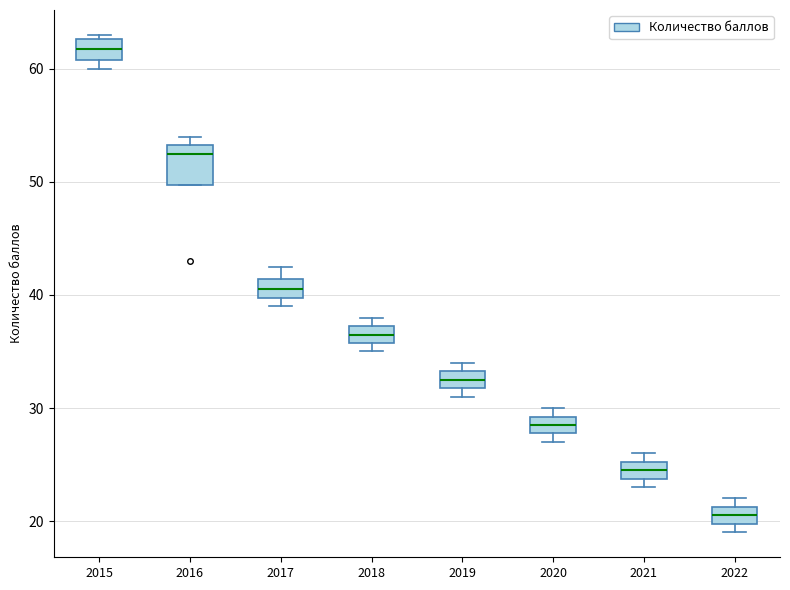

Reading left to right, read every box against the y-axis: the position of its median line, the range the box covers, and the ends of its whiskers. The values are not printed on the chart, so give them approximately, as read against the axis.

2015: median 62, box 61 to 63, whiskers 60 to 63 (just above the box's upper edge)
2016: median 53 (just below the box's upper edge), box 50 to 53, whiskers 50 to 54
2017: median 41 (inside the box), box 40 to 41, whiskers 39 to 43
2018: median 37 (inside the box), box 36 to 37, whiskers 35 to 38
2019: median 33 (inside the box), box 32 to 33, whiskers 31 to 34
2020: median 29 (inside the box), box 28 to 29, whiskers 27 to 30
2021: median 25 (inside the box), box 24 to 25, whiskers 23 to 26
2022: median 21 (inside the box), box 20 to 21, whiskers 19 to 22